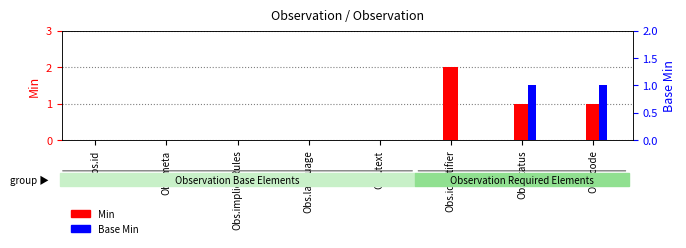

What position from the right is Obs.code?

1